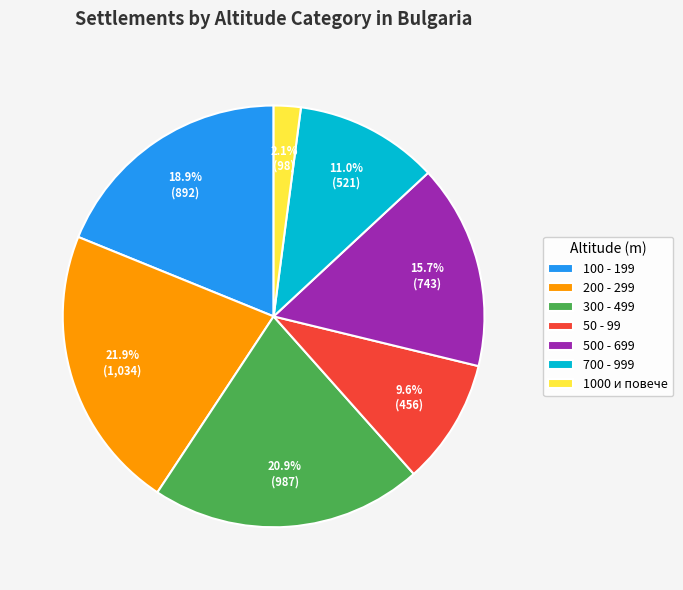

Which has a higher value, 500 - 699 or 100 - 199?

100 - 199